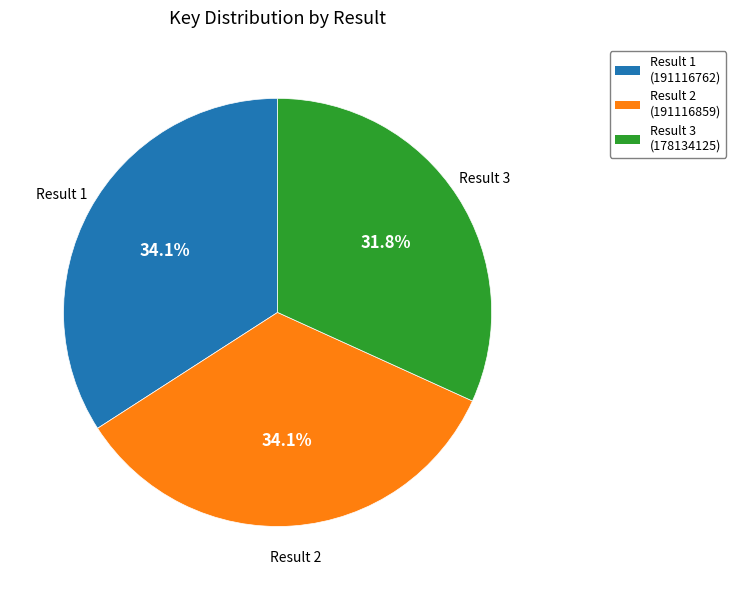

Which slice is the smallest?

Result 3